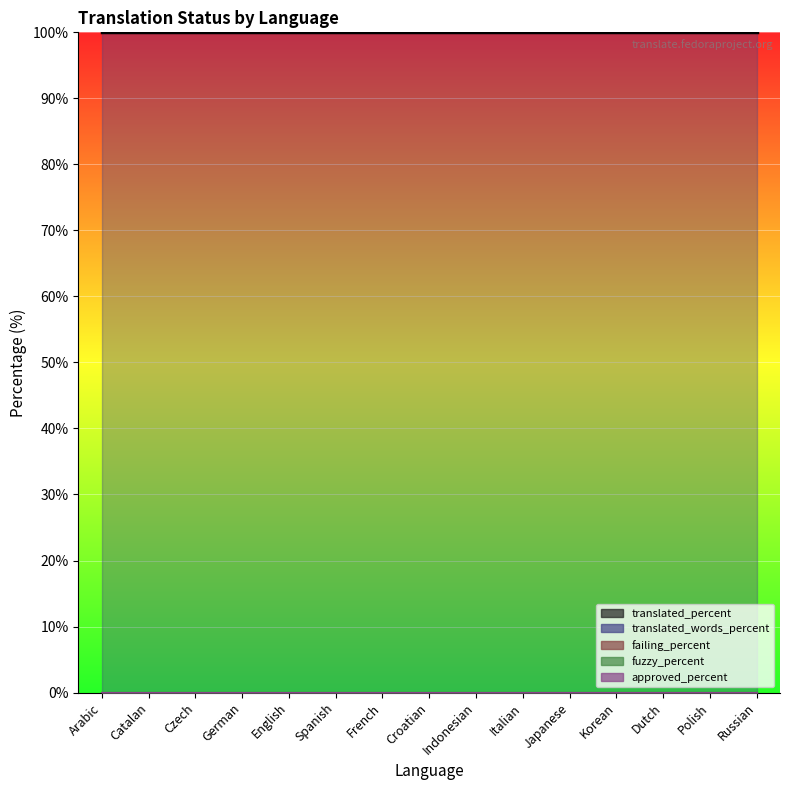

Which series has the largest total across all categories?

translated_percent